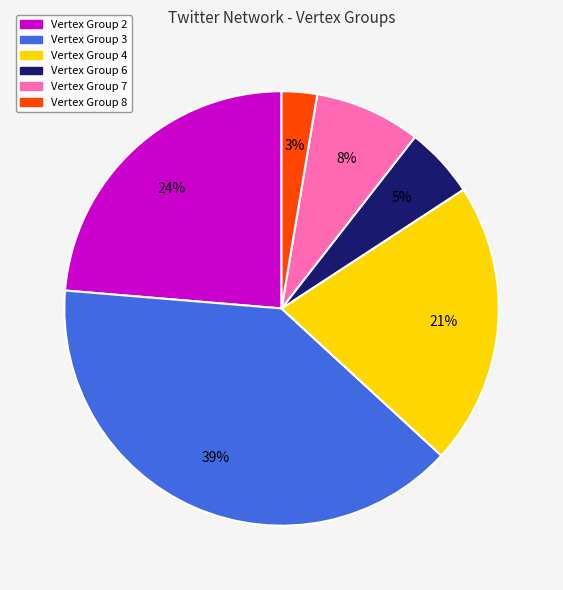

To the nearest percent, what is the average slice percentage?

17%